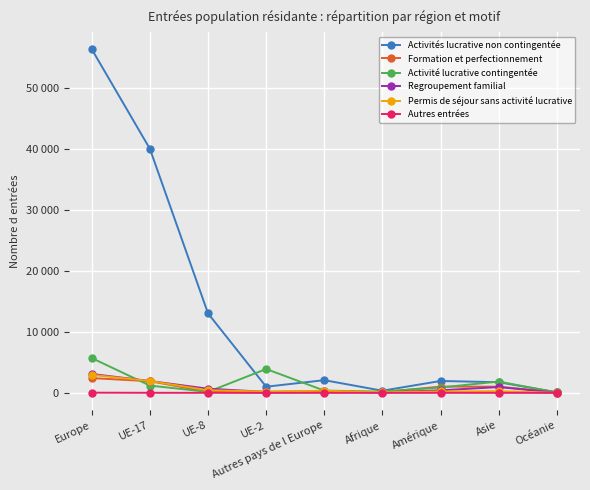

Does the chart have visible grid lines?

Yes